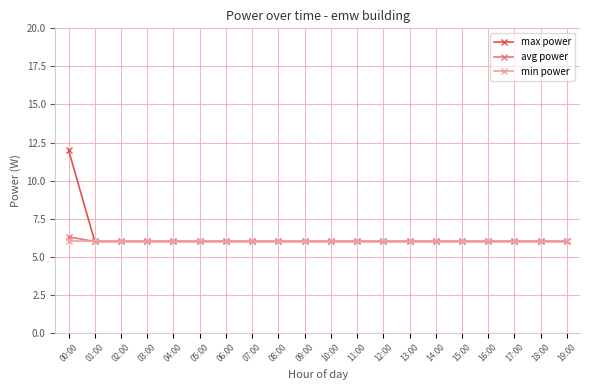

The min power series shows 6.0 at 09:00. True or false?

True